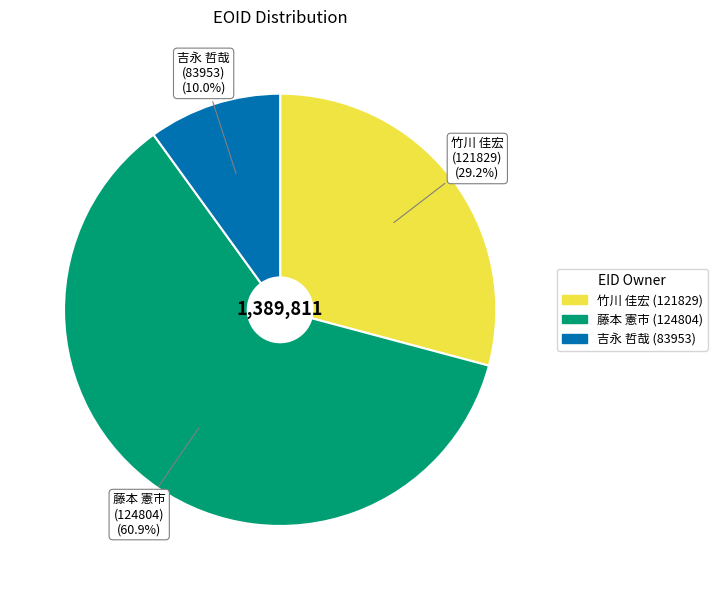

What is the smallest slice in the pie chart?

吉永 哲哉 (83953)